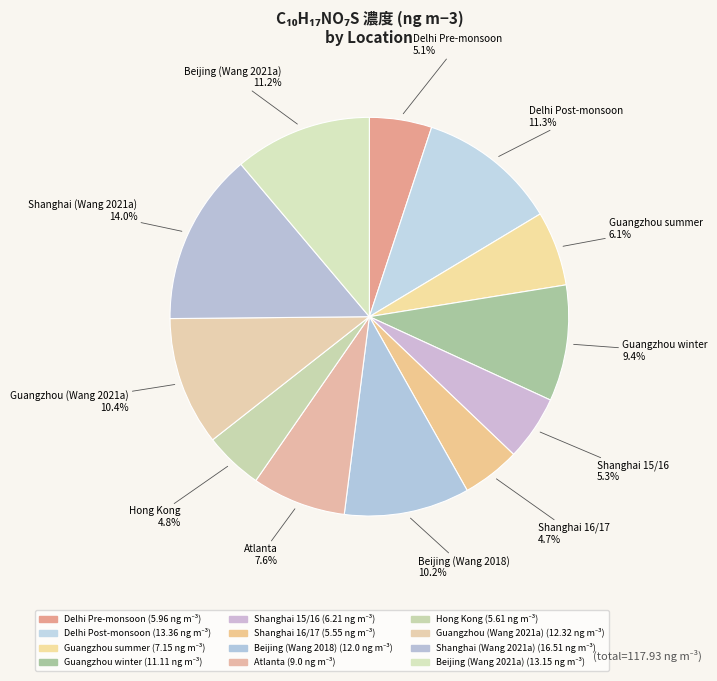

How many segments does this pie chart have?

12